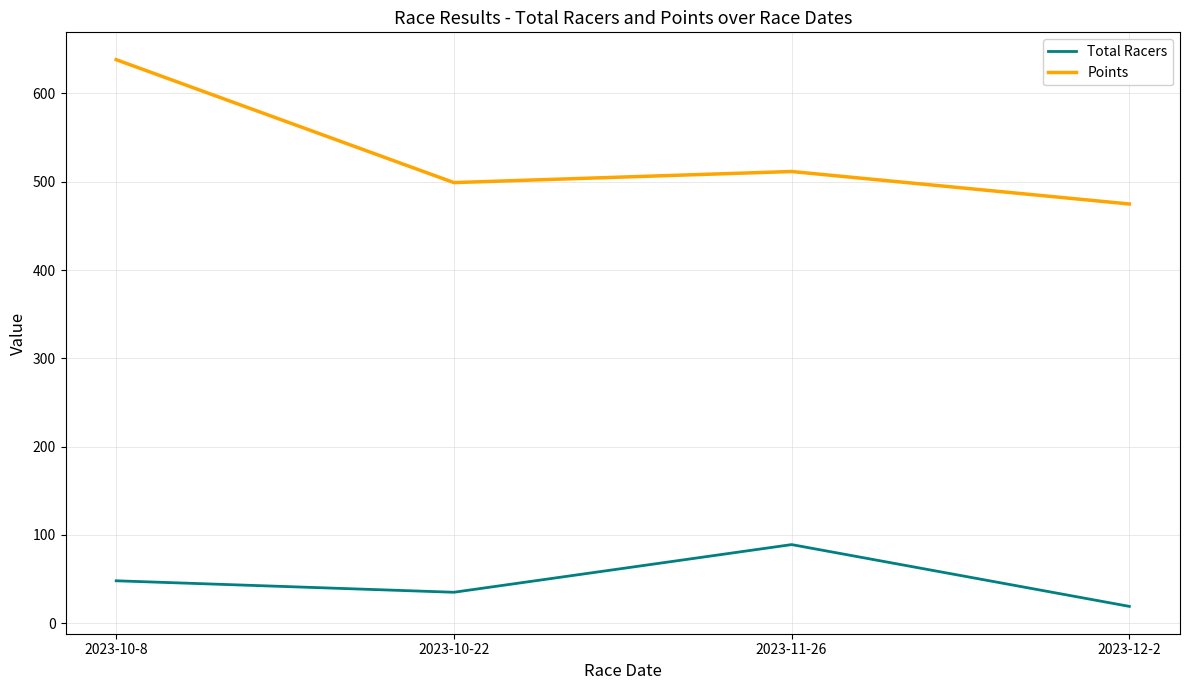

True or false: Points and Total Racers cross at least once.

False